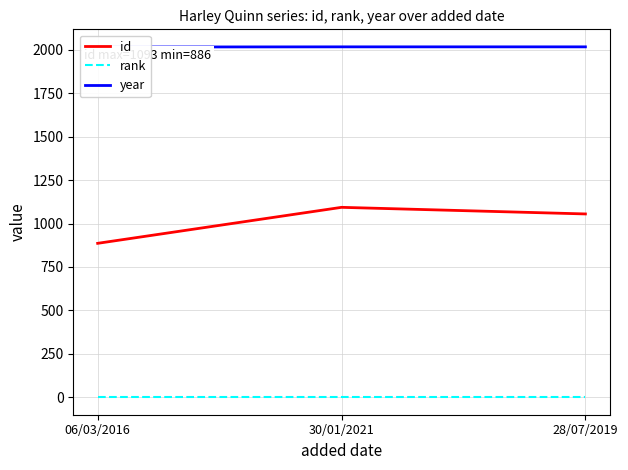

At which category is the sum across all series the highest?

30/01/2021